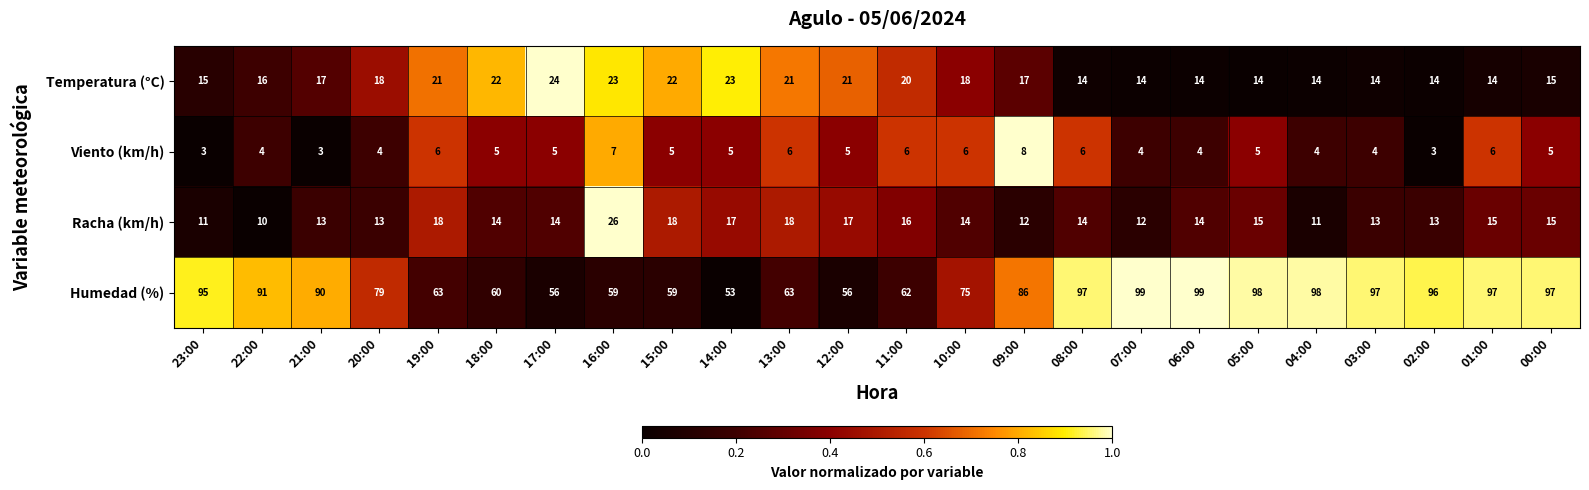

At 15:00, list the series in order from largest to smallest.

Humedad (%), Temperatura (°C), Racha (km/h), Viento (km/h)